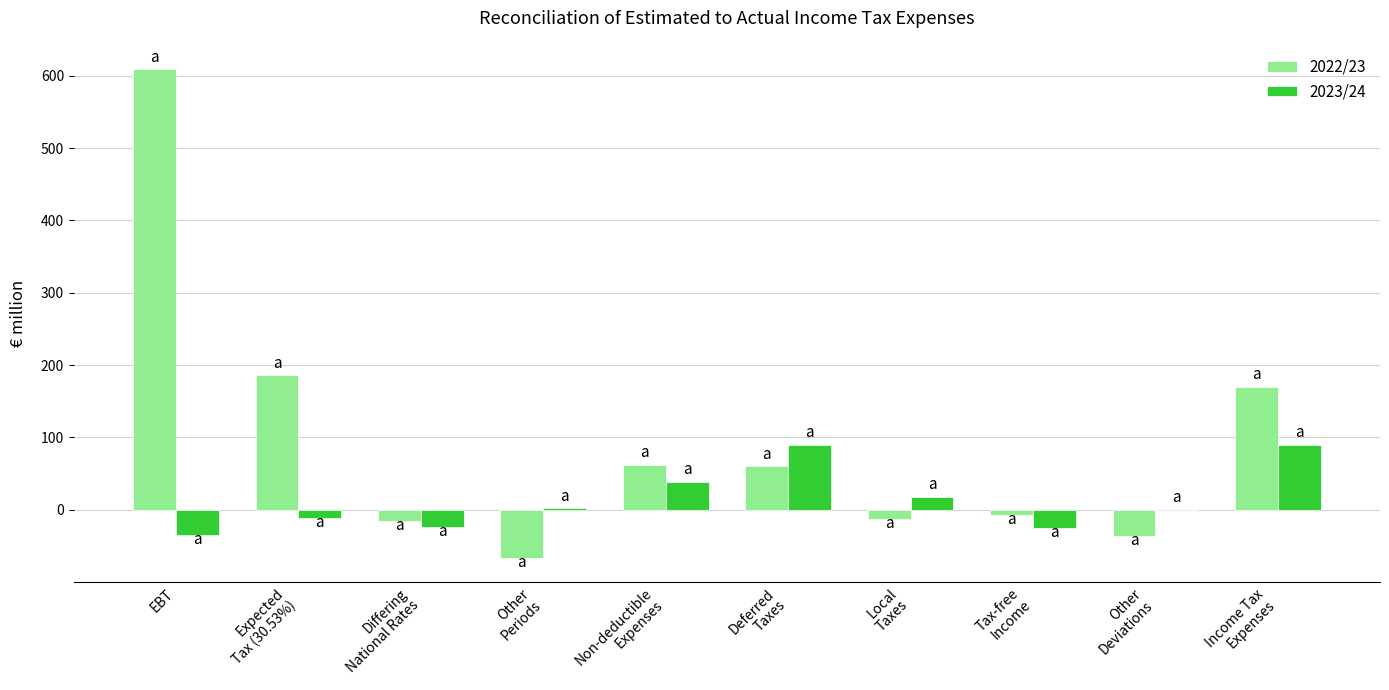

Which series changed the most between Local
Taxes and Tax-free
Income?

2023/24